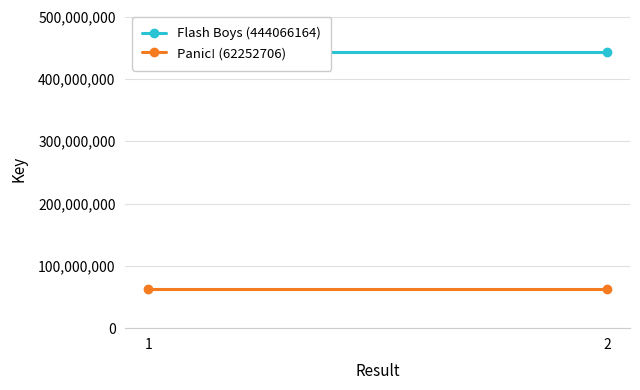

What is the spread (max minus min) of values at 1?

381813458